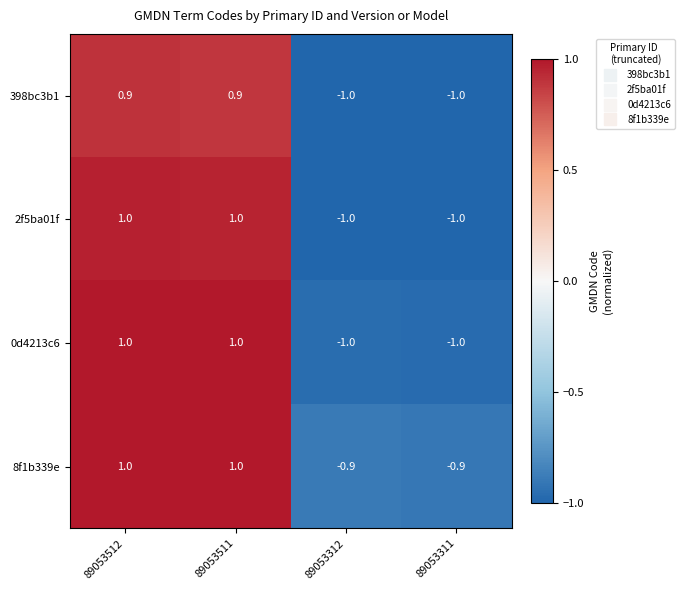

Count the 2f5ba01f values in the range -1 to 1.

4